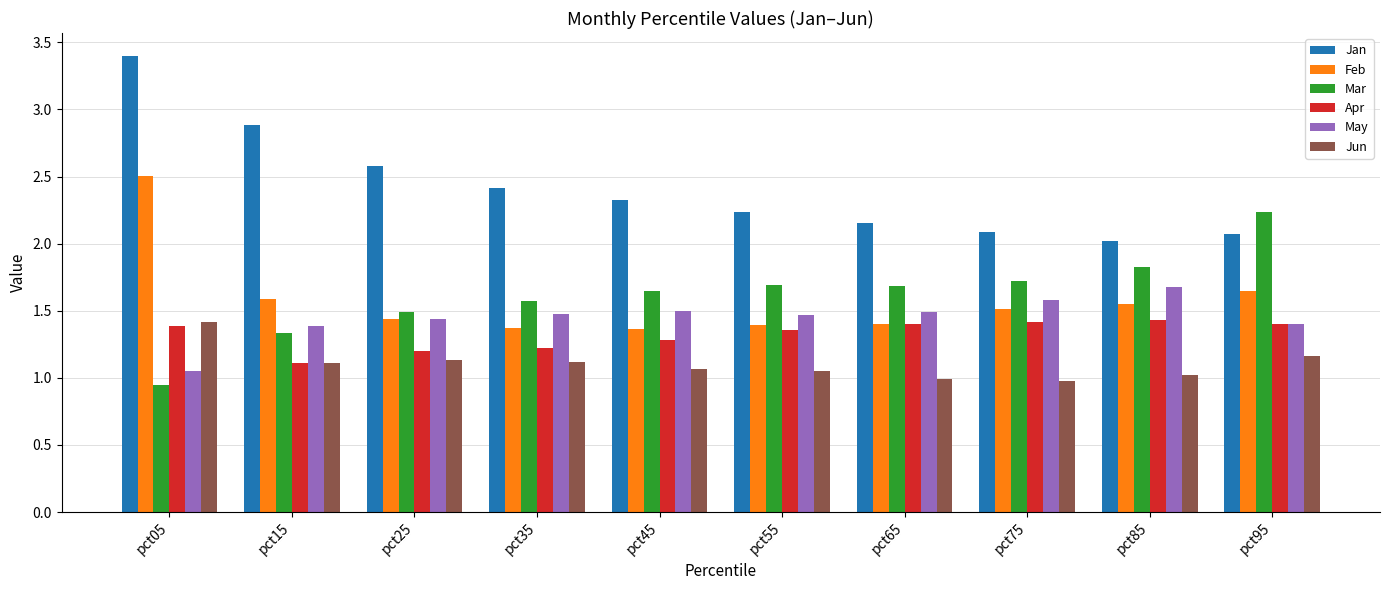

What is the approximate value of Mar at pct75?

1.7